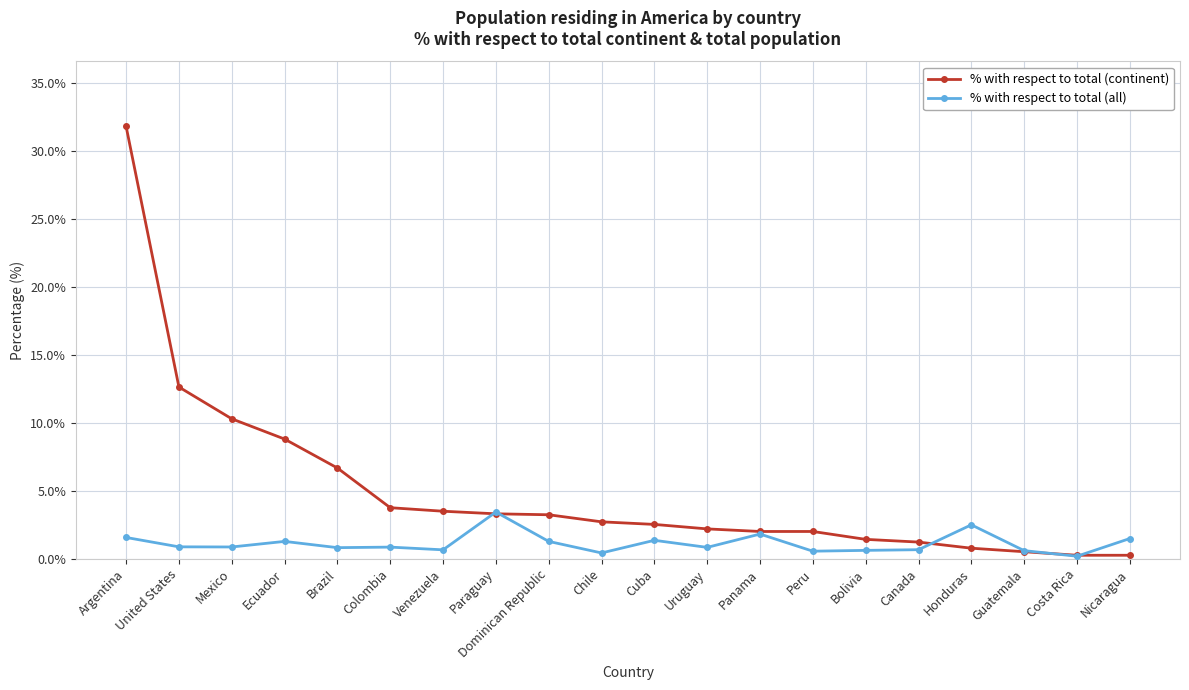

At which category does % with respect to total (all) reach its first local peak?

Ecuador